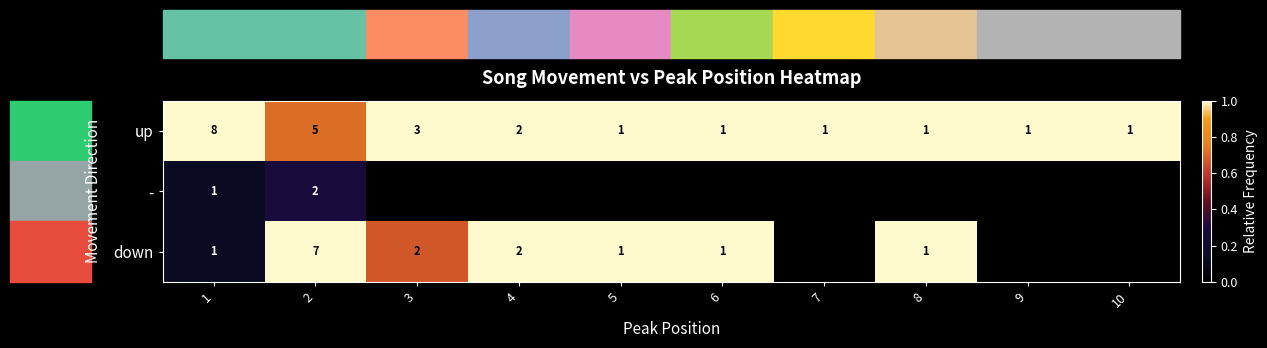

What is the difference between the second highest and second lowest values in the up series?

4